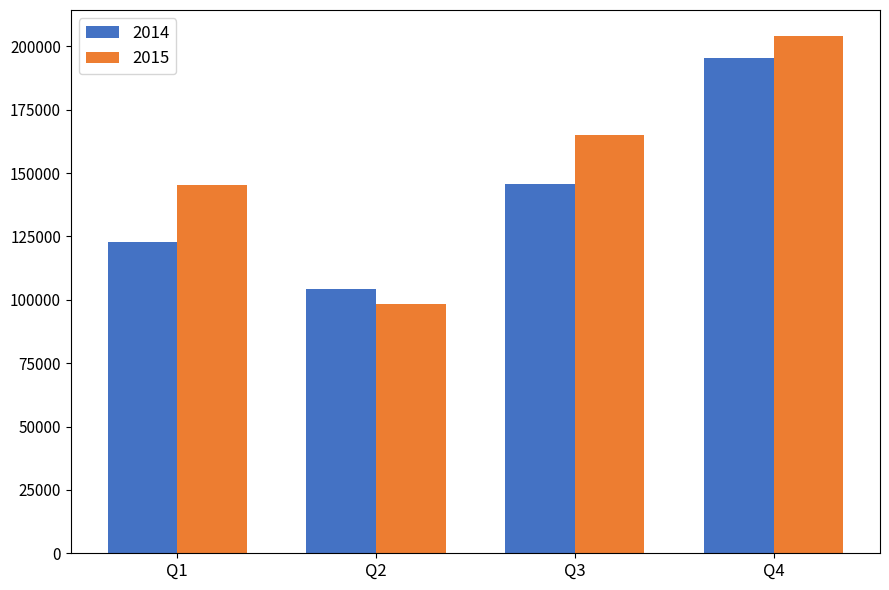

What is the total value across all series at Q1?

268350